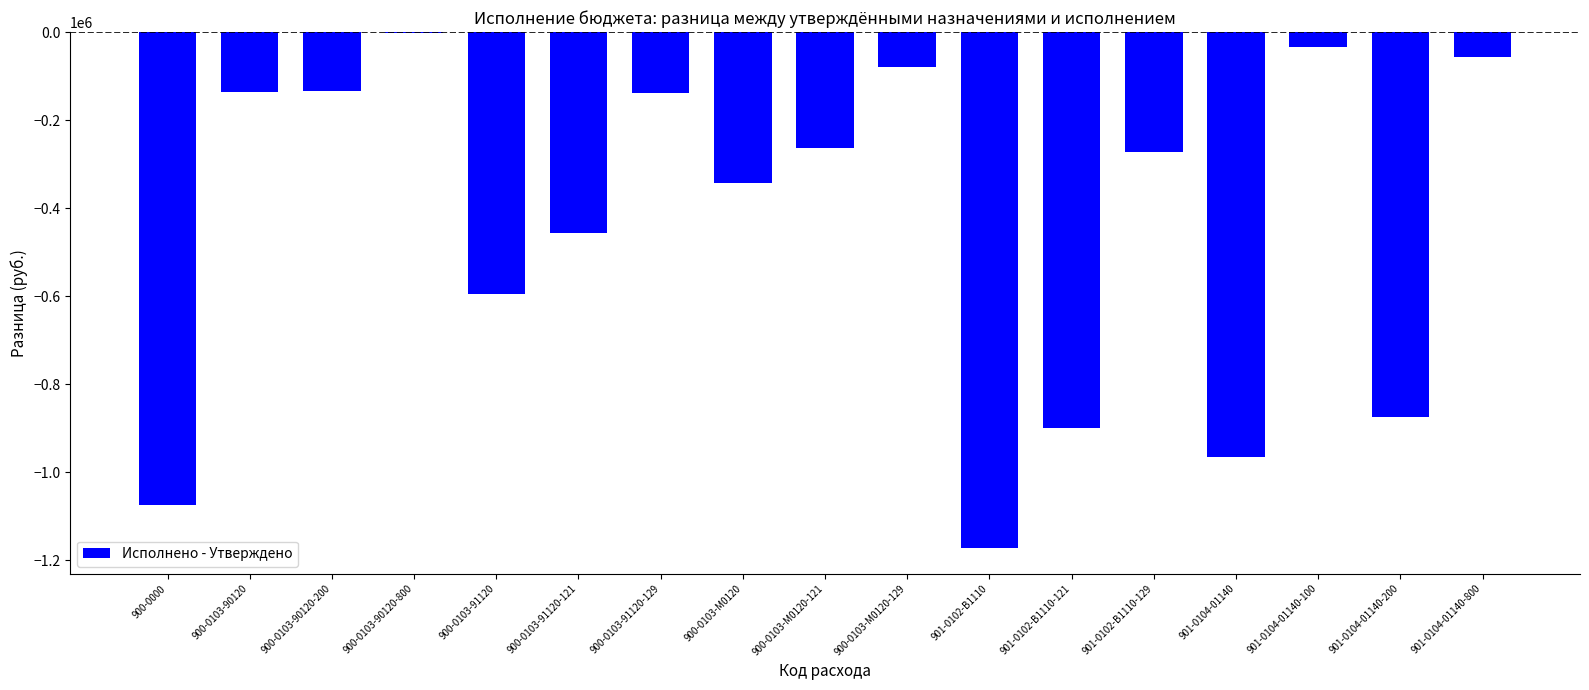

Where does the data first go above -271801?

900-0103-90120